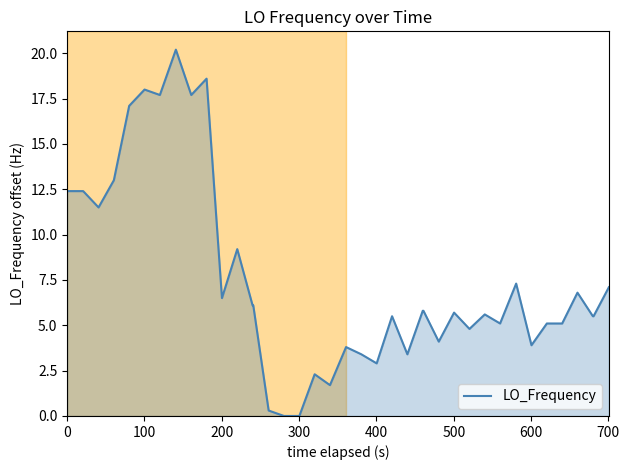

What is the difference between the maximum and minimum values?

20.2